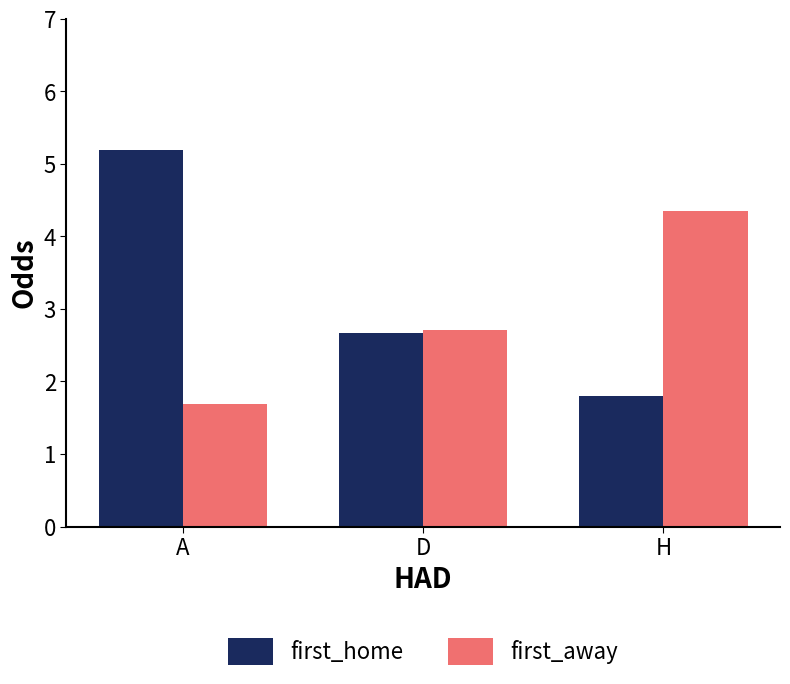

What is the average value of the first_away series?

2.9